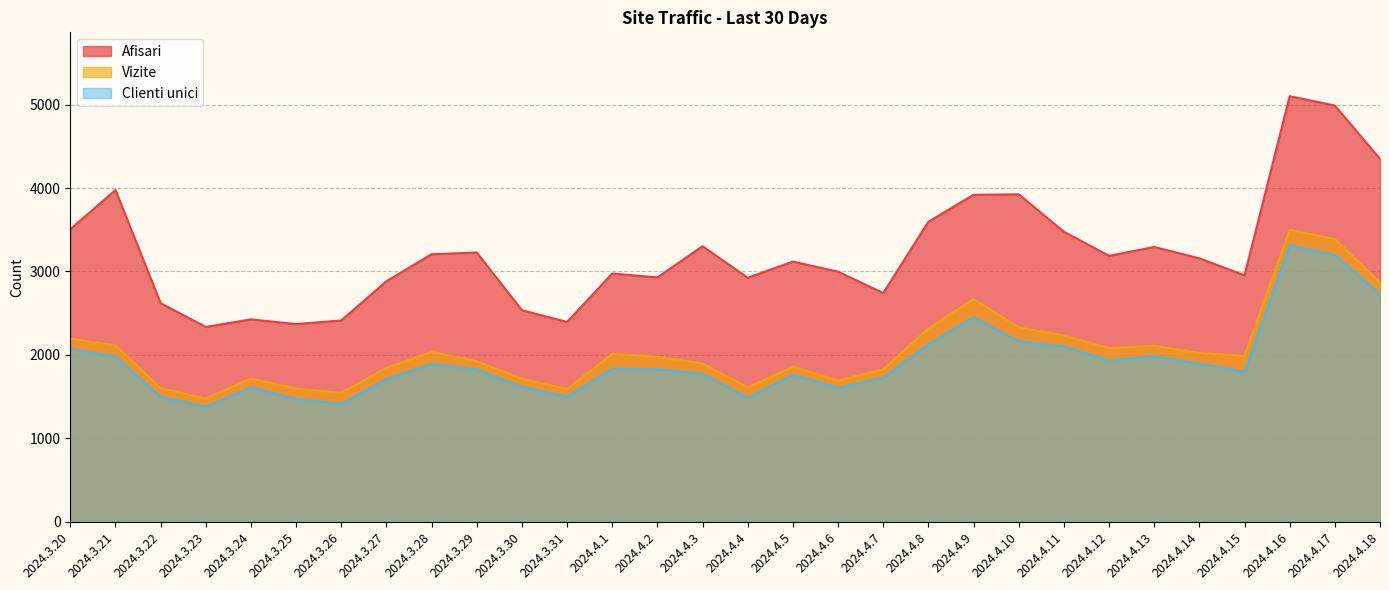

Does the chart display data point markers on the line(s)?

No